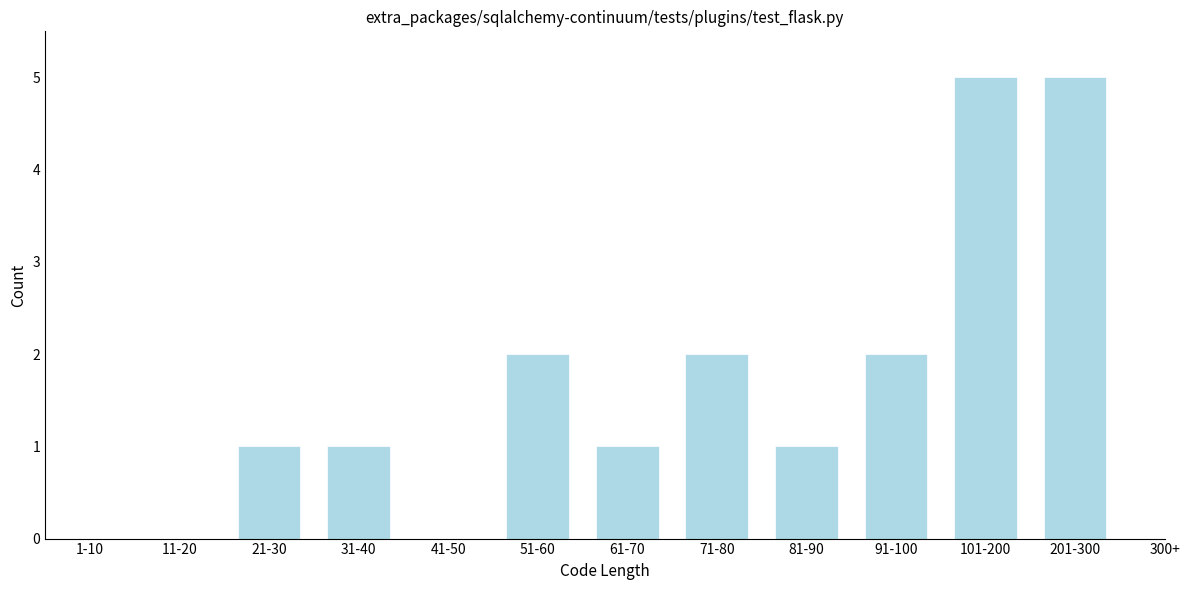

Reading left to right, what are all the values shown in this chart?

1-10=0	11-20=0	21-30=1	31-40=1	41-50=0	51-60=2	61-70=1	71-80=2	81-90=1	91-100=2	101-200=5	201-300=5